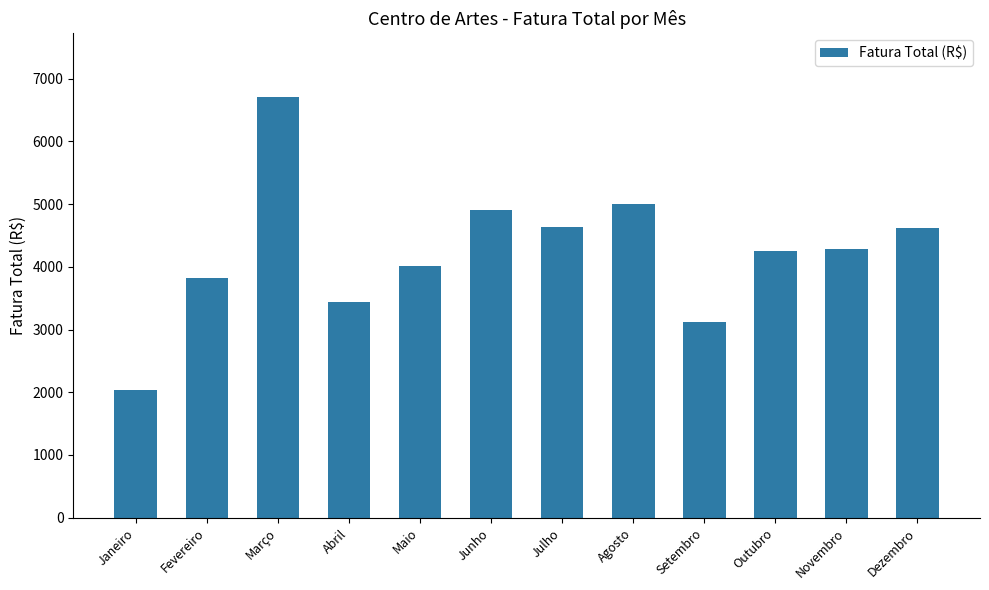

How many data points does each series have?

12